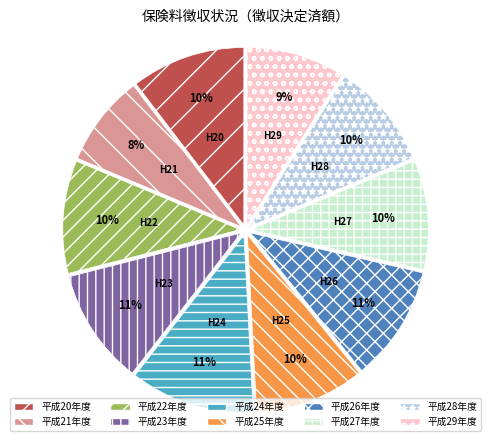

True or false: 平成23年度 accounts for 5% of the total.

False